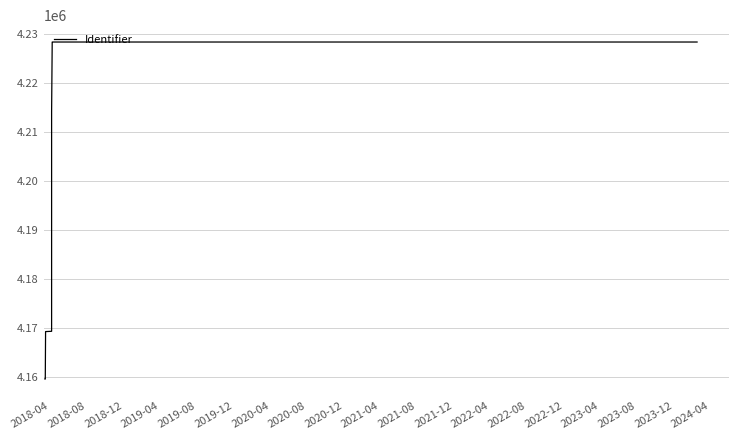

What is the maximum value shown in the chart?

4228360